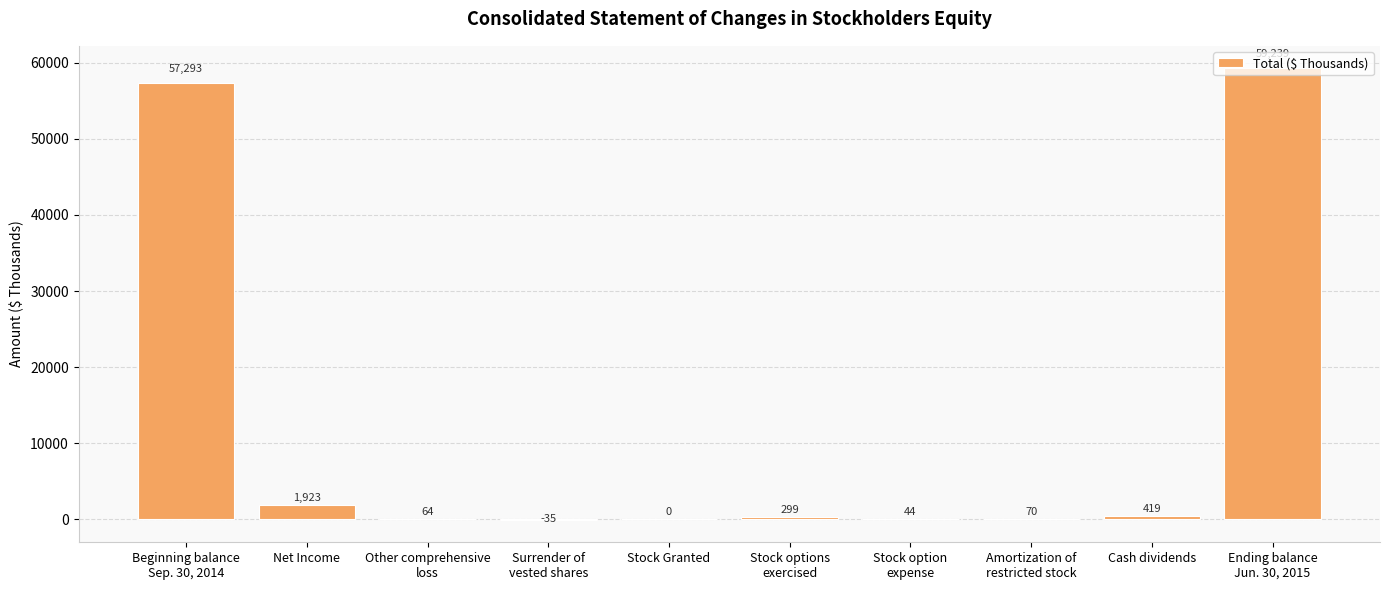

The chart shows a value of 1923 at Net Income. True or false?

True